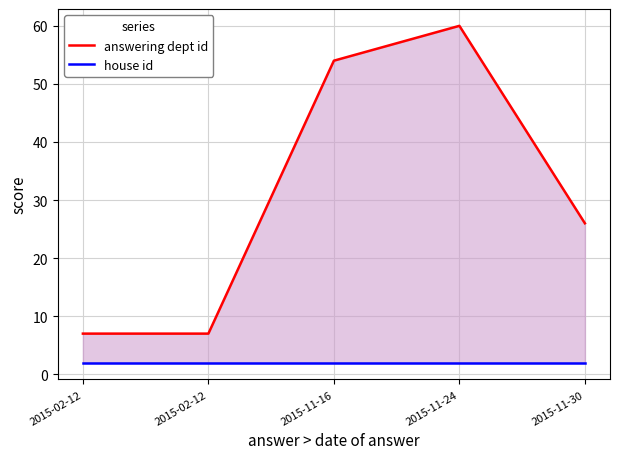

What is the label of the 2nd point from the right?

2015-11-24